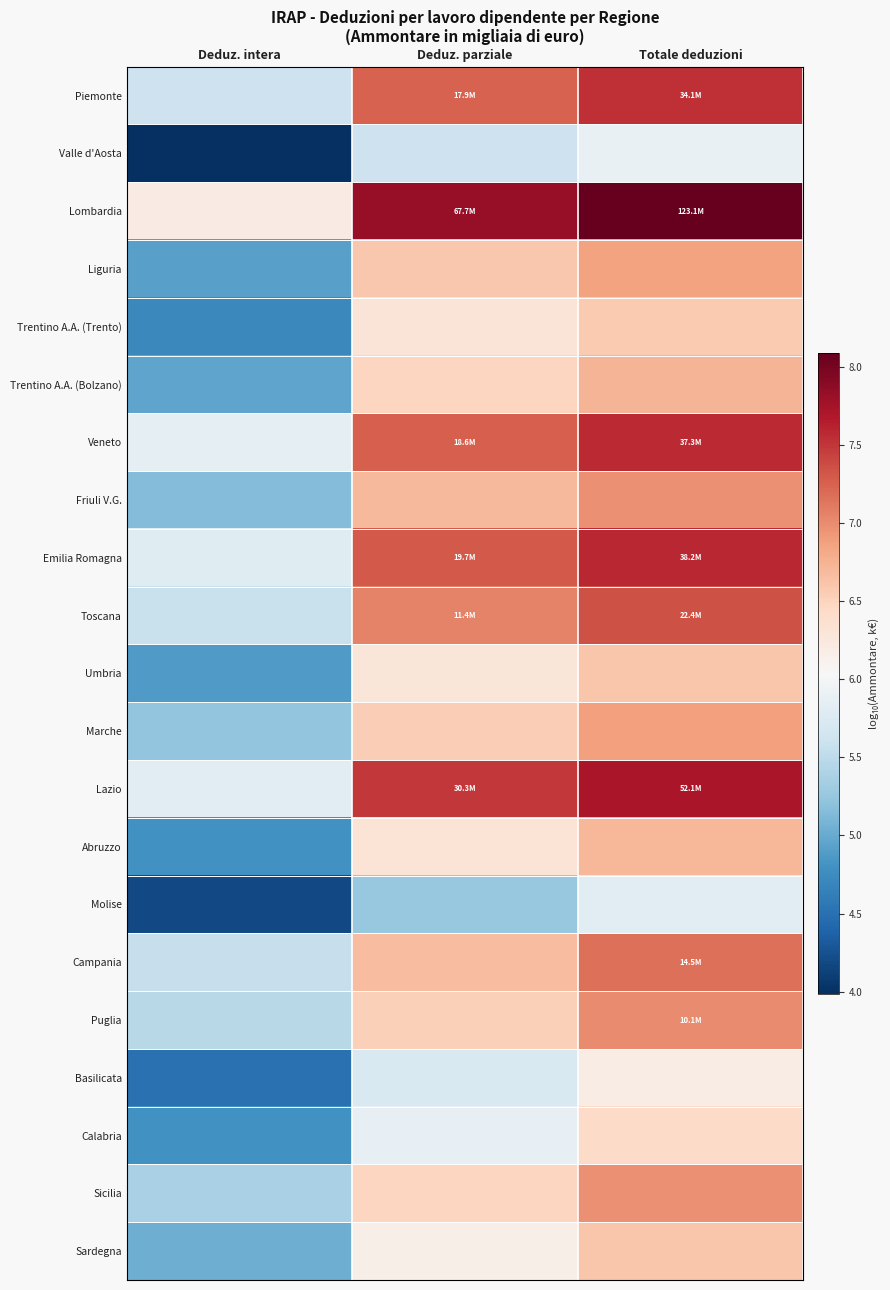

What is the minimum value shown in the chart?

4.0